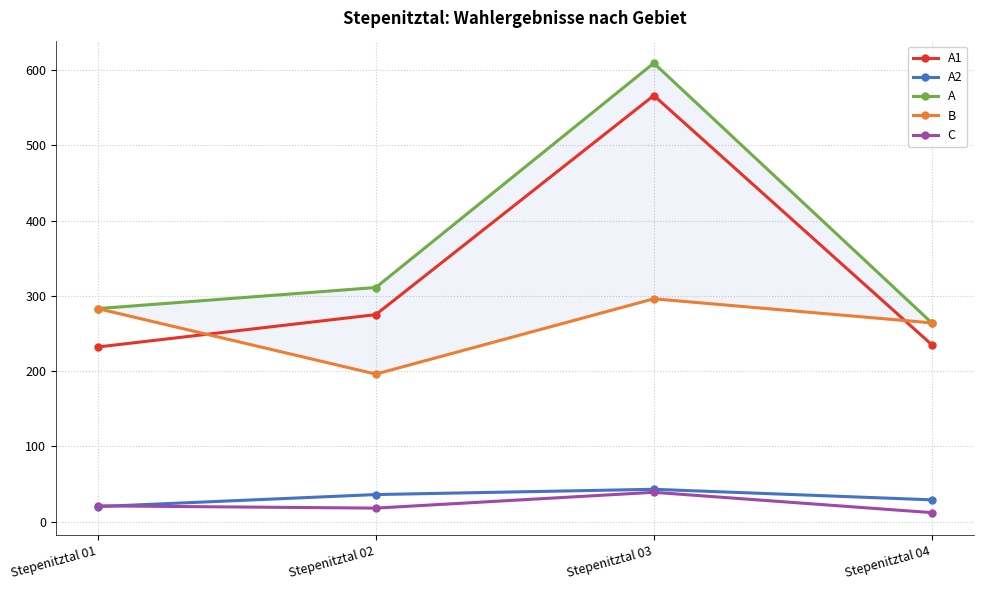

Rank the categories by A2 value from lowest to highest.

Stepenitztal 01, Stepenitztal 04, Stepenitztal 02, Stepenitztal 03